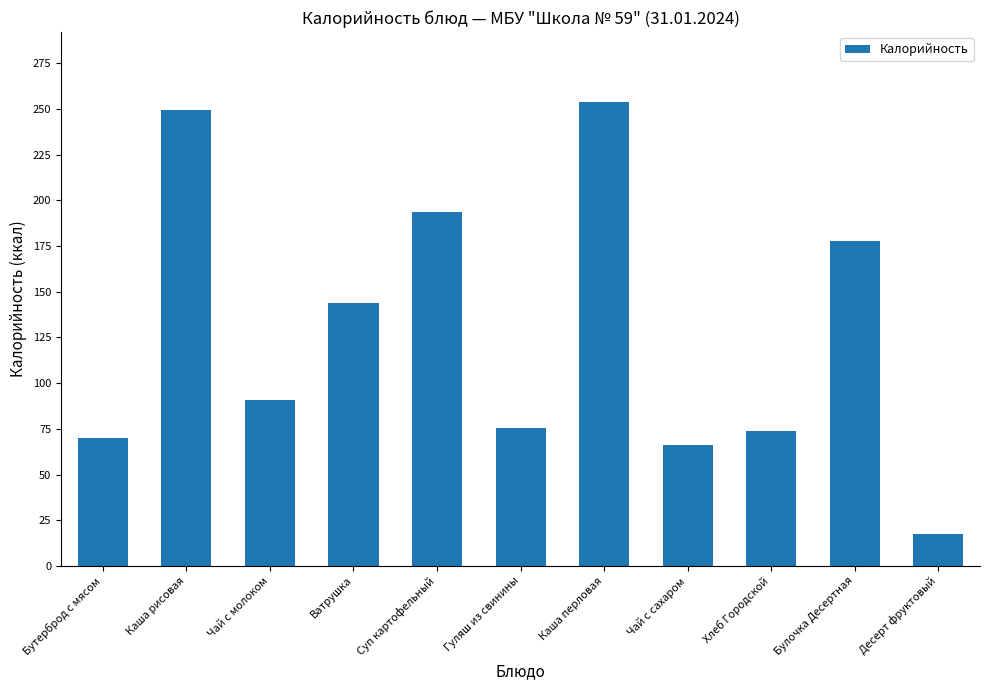

Reading right to left, transcribe all the data shown in this chart.

17.5	177.8	73.9	66.2	254.0	75.3	193.7	143.7	90.6	249.8	70.0